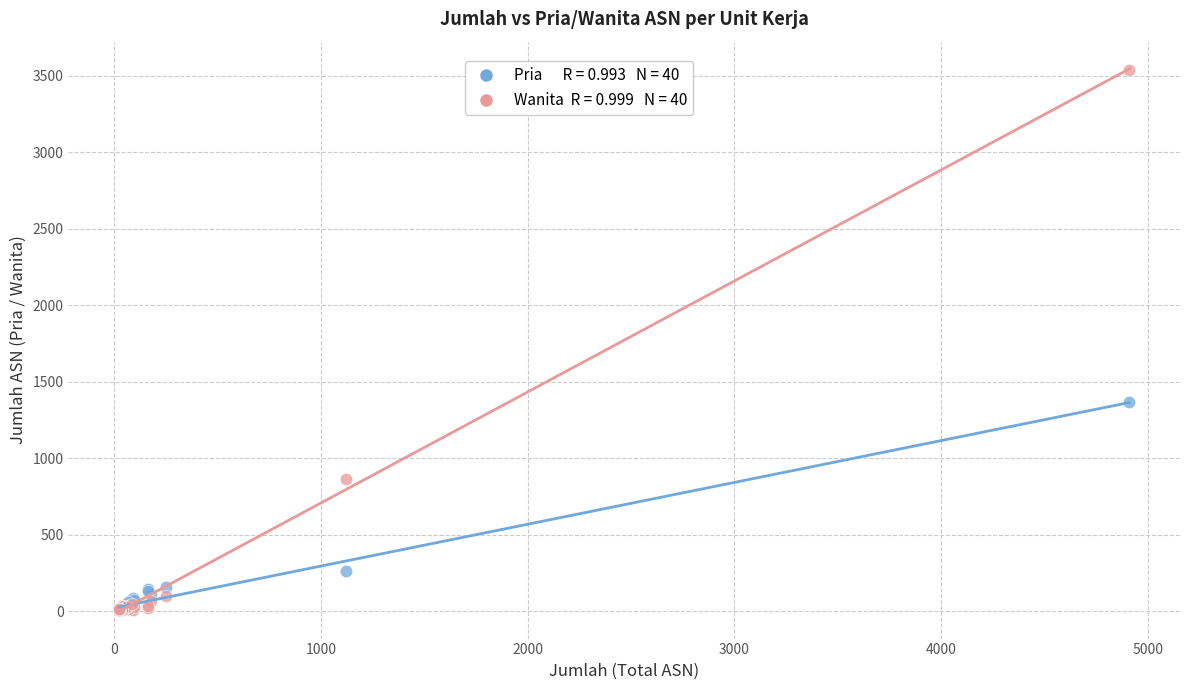

Across all series, what Y value is closest to 1774?

1370